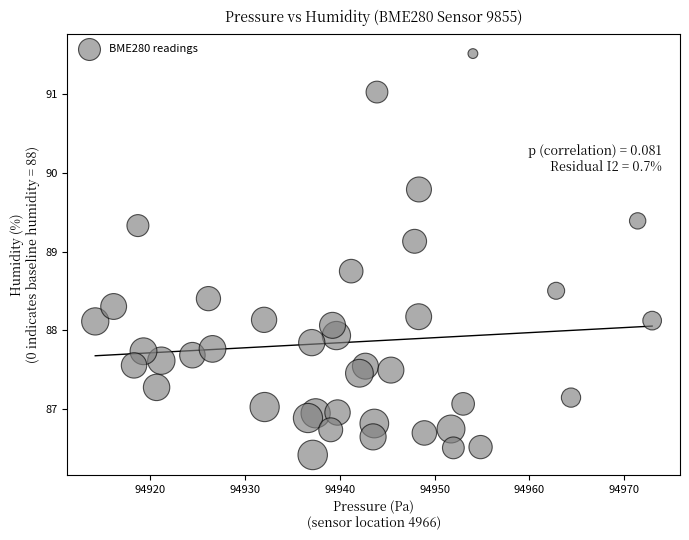

What is the range of Y values (max minus min)?

5.1